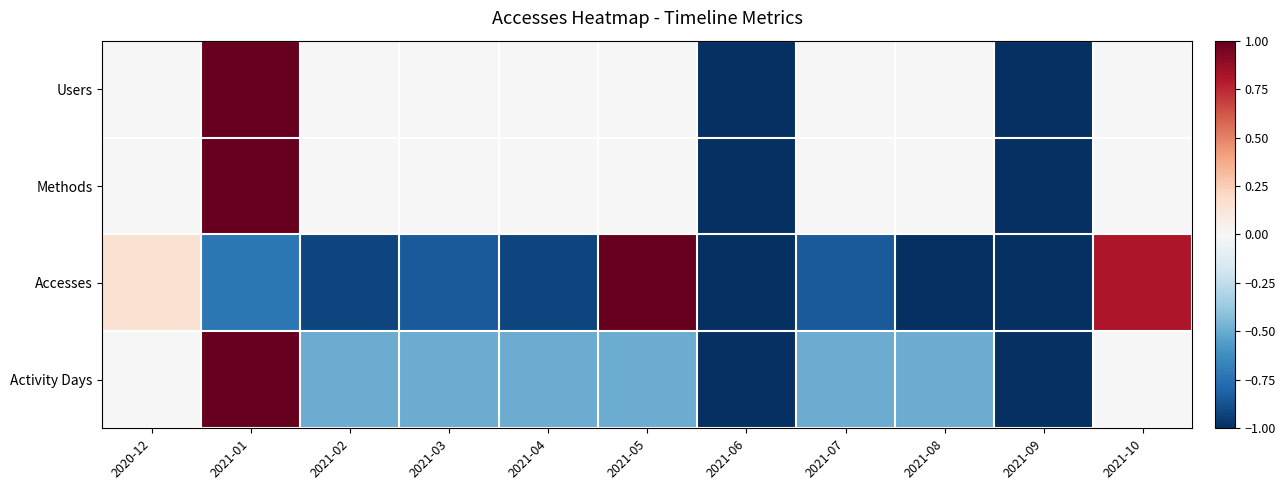

Reading left to right, extract all data points from this chart.

Users: 2020-12=0.0	2021-01=1.0	2021-02=0.0	2021-03=0.0	2021-04=0.0	2021-05=0.0	2021-06=-1.0	2021-07=0.0	2021-08=0.0	2021-09=-1.0	2021-10=0.0
Methods: 2020-12=0.0	2021-01=1.0	2021-02=0.0	2021-03=0.0	2021-04=0.0	2021-05=0.0	2021-06=-1.0	2021-07=0.0	2021-08=0.0	2021-09=-1.0	2021-10=0.0
Accesses: 2020-12=0.2	2021-01=-0.7	2021-02=-0.9	2021-03=-0.8	2021-04=-0.9	2021-05=1.0	2021-06=-1.0	2021-07=-0.8	2021-08=-1.0	2021-09=-1.0	2021-10=0.8
Activity Days: 2020-12=0.0	2021-01=1.0	2021-02=-0.5	2021-03=-0.5	2021-04=-0.5	2021-05=-0.5	2021-06=-1.0	2021-07=-0.5	2021-08=-0.5	2021-09=-1.0	2021-10=0.0